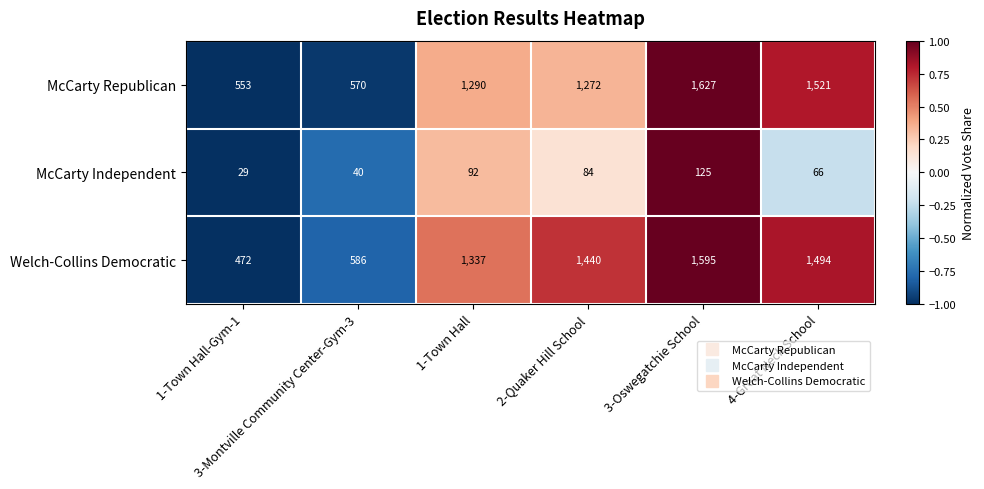

Rank the series by their maximum value, from lowest to highest.

McCarty Independent, Welch-Collins Democratic, McCarty Republican